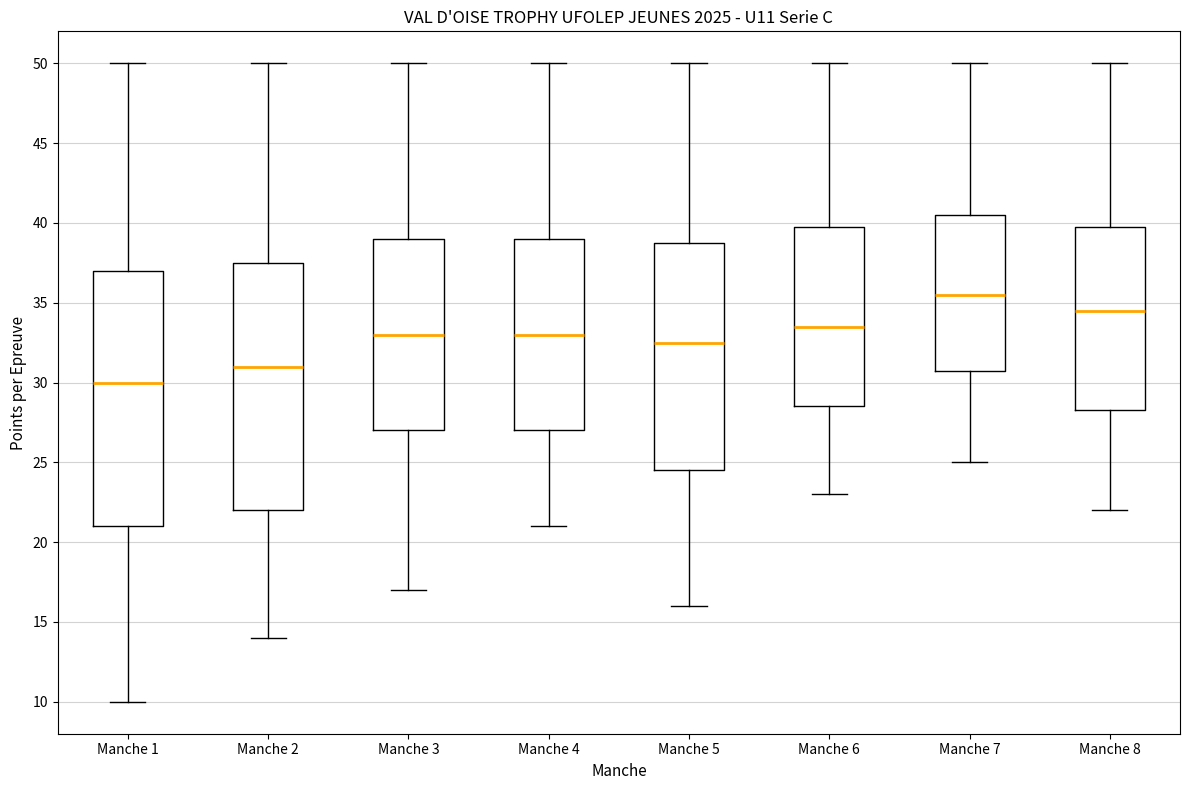

Comparing the boxes themselves (not the whiskers), which one is the tallest?

Manche 1